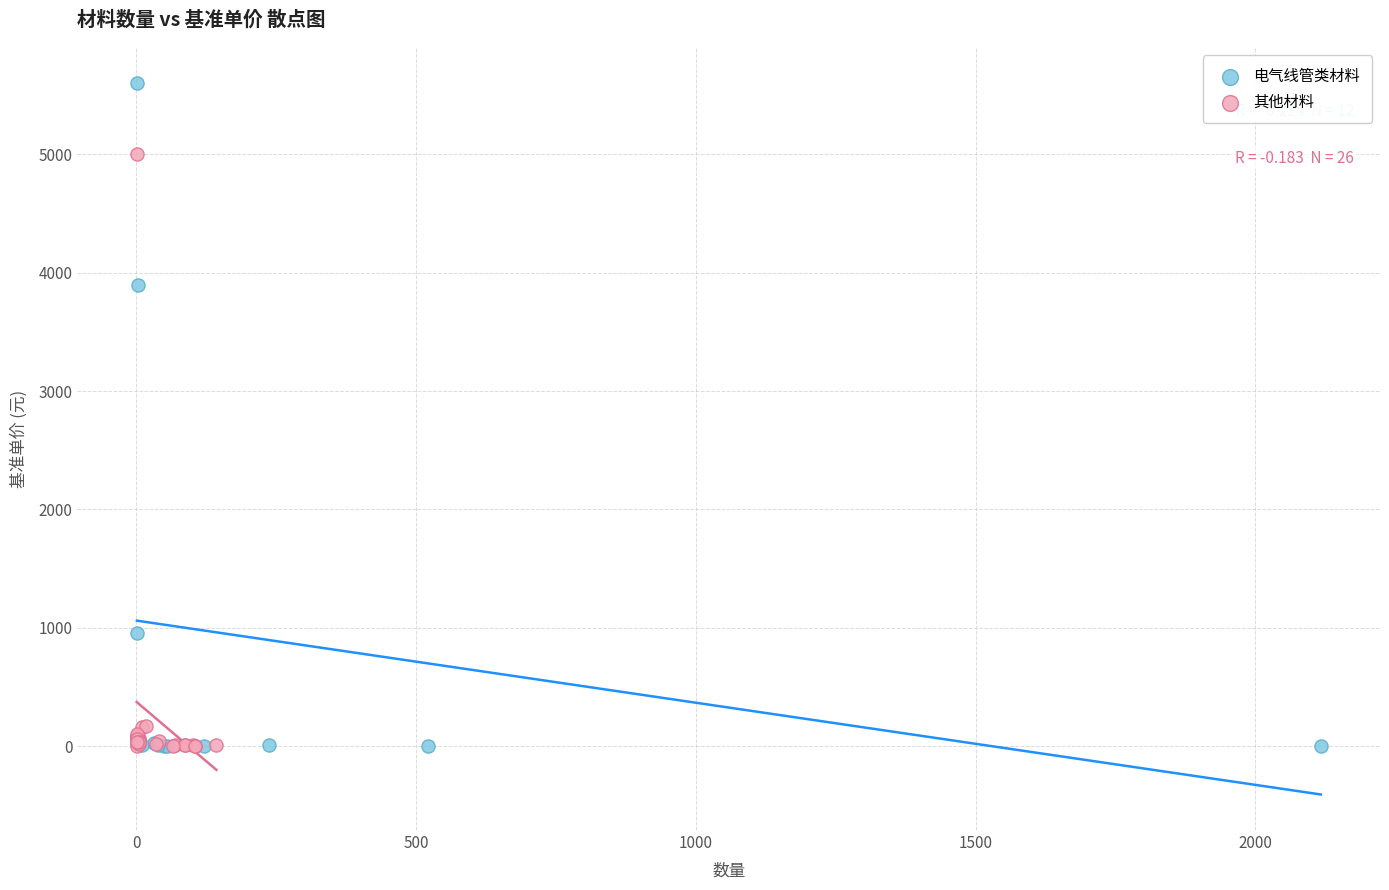

What are all the series names shown in the legend?

电气线管类材料, 其他材料